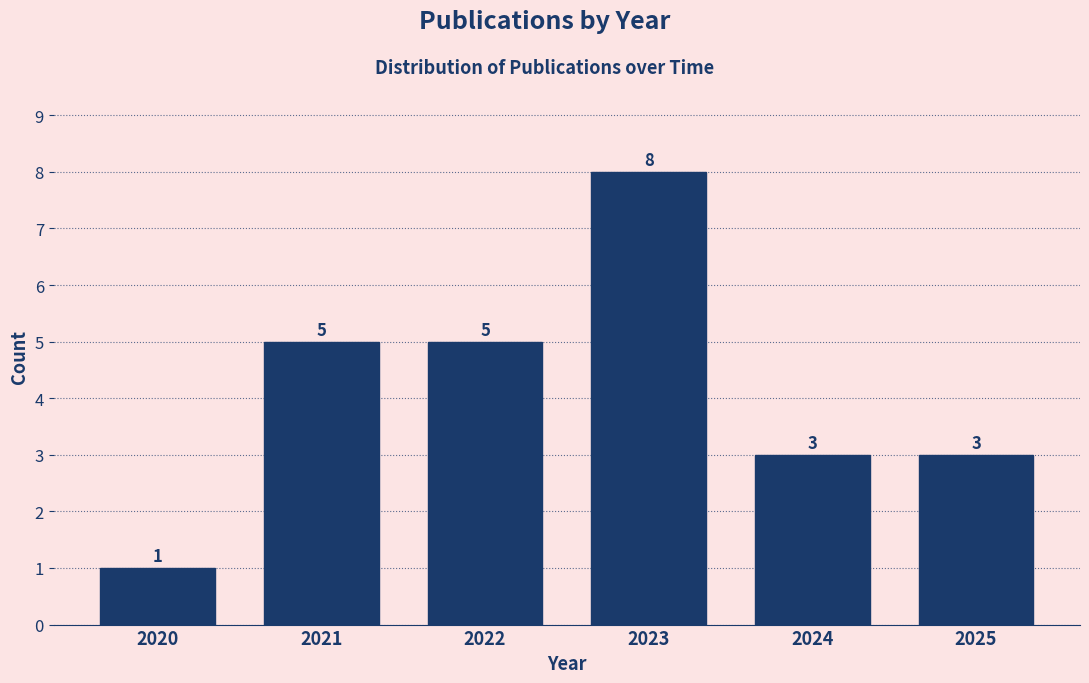

Reading left to right, transcribe all the data shown in this chart.

2020=1	2021=5	2022=5	2023=8	2024=3	2025=3